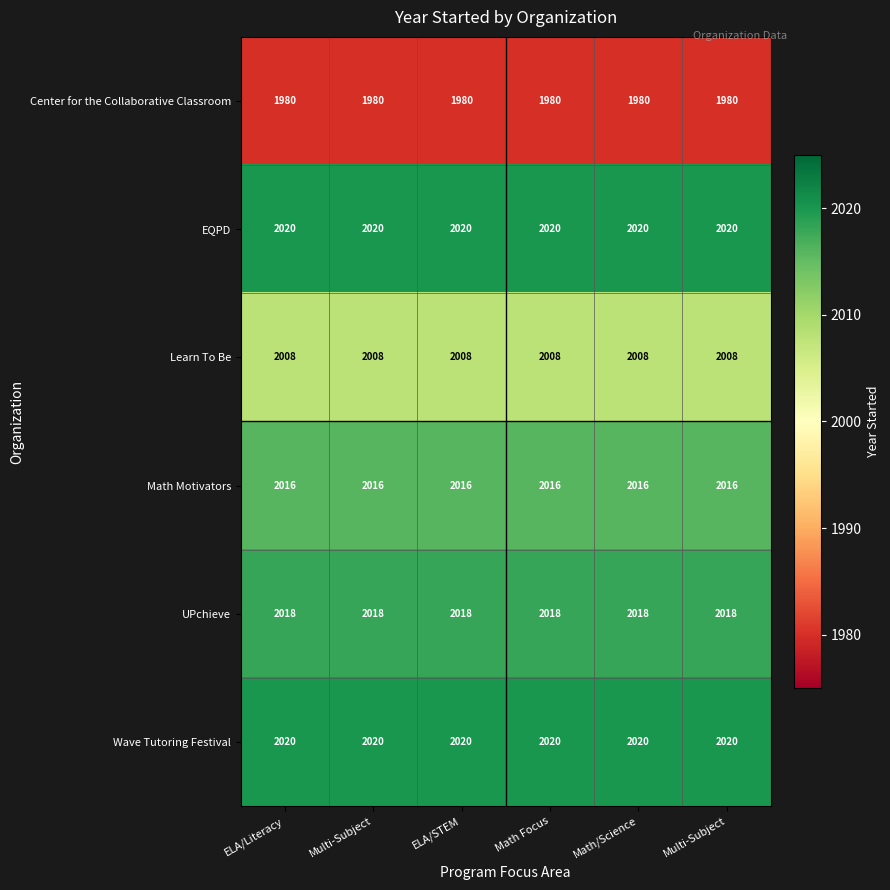

At which category is the sum across all series the highest?

ELA/Literacy